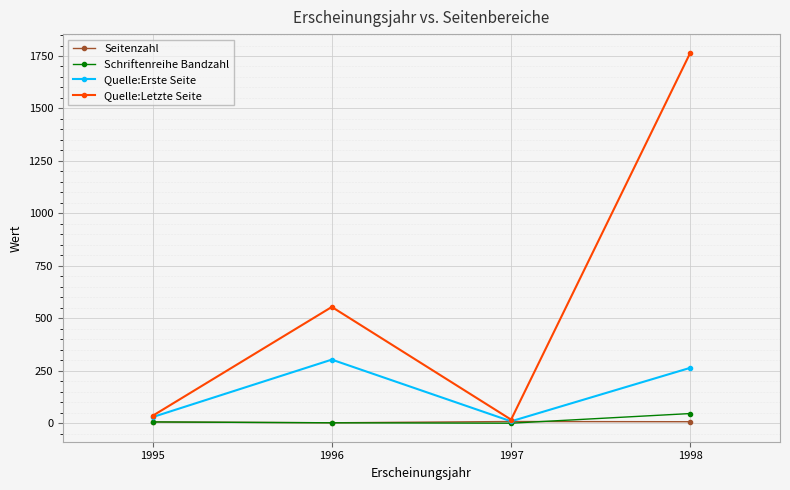

Where is the first local maximum for Quelle:Erste Seite?

1996